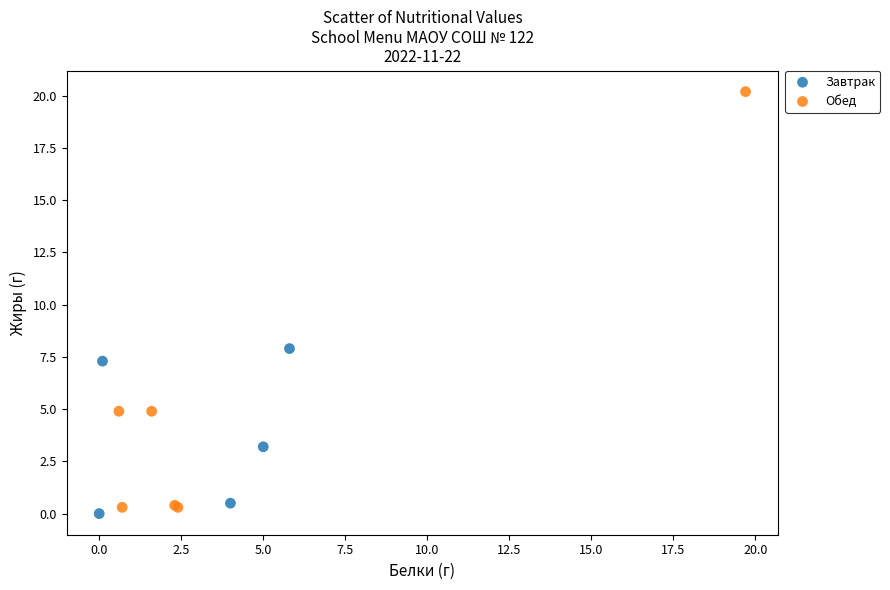

Which series contains the highest Y value?

Обед